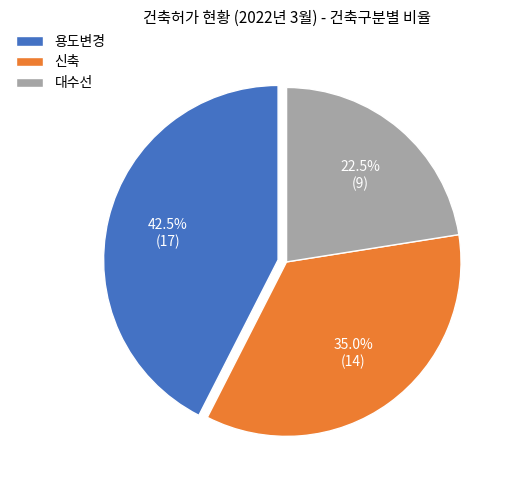

How many slices are in this pie chart?

3